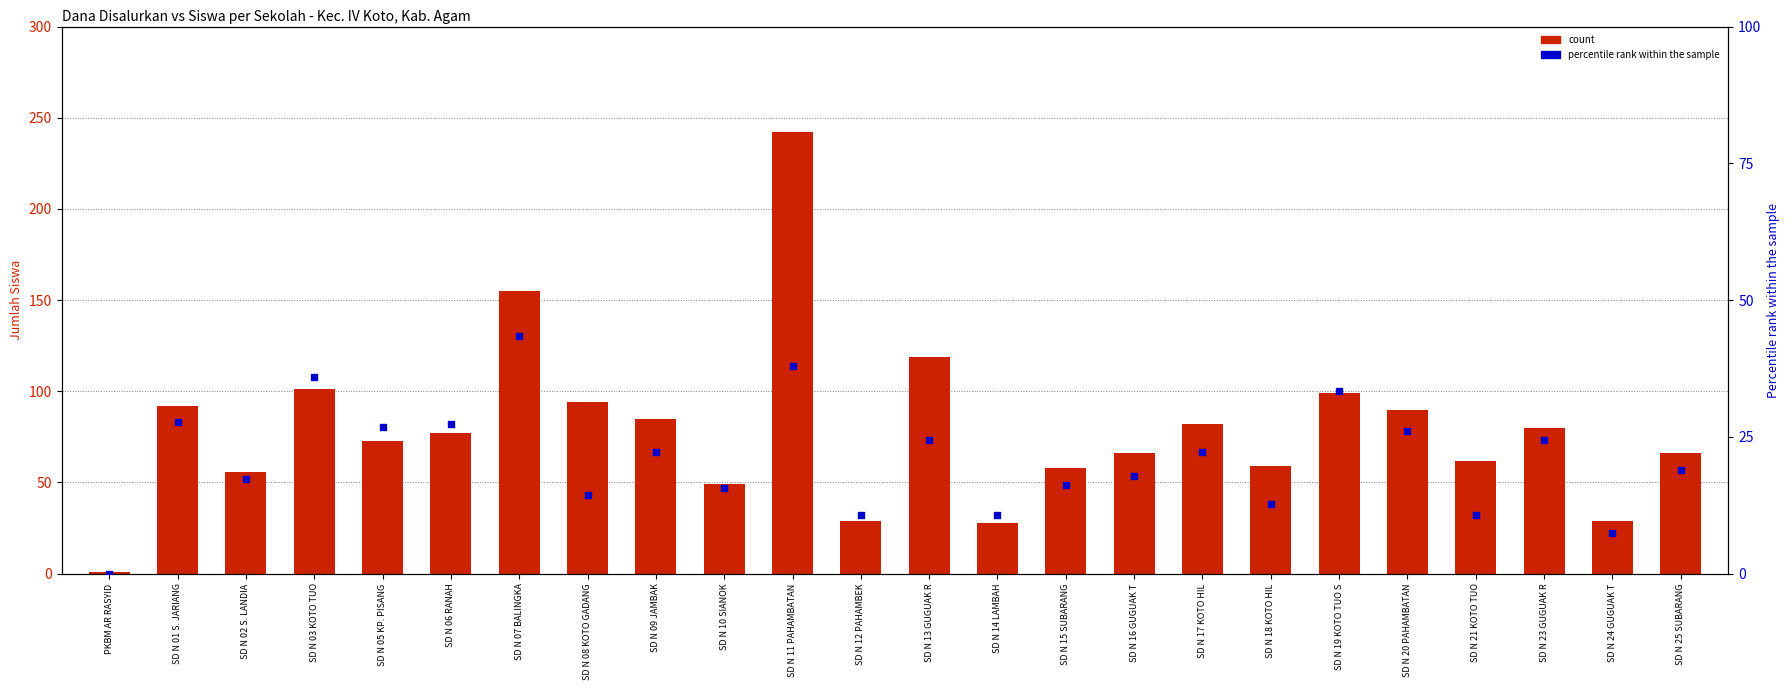

What are all the series names shown in the legend?

count, percentile rank within the sample